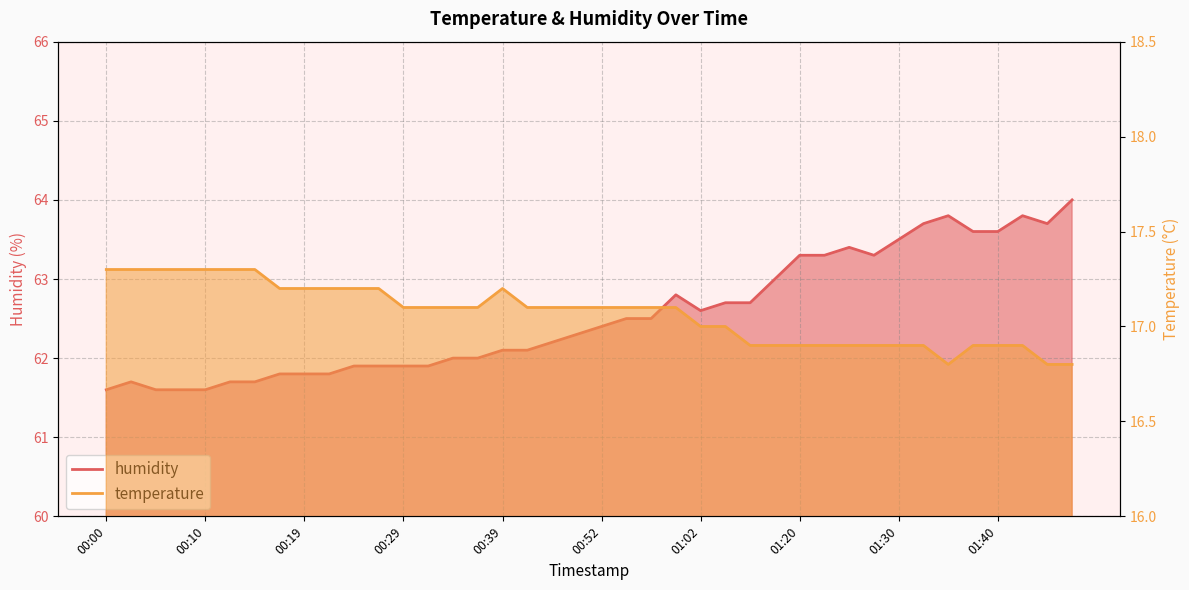

What is the label of the 38th point from the left?

01:43